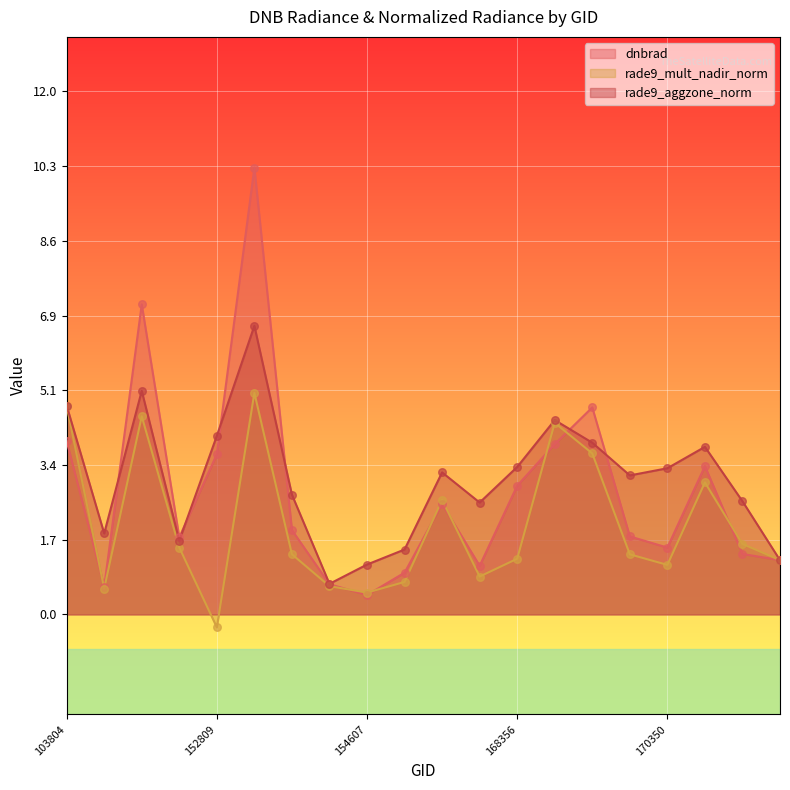

At which category is the sum across all series the highest?

152989